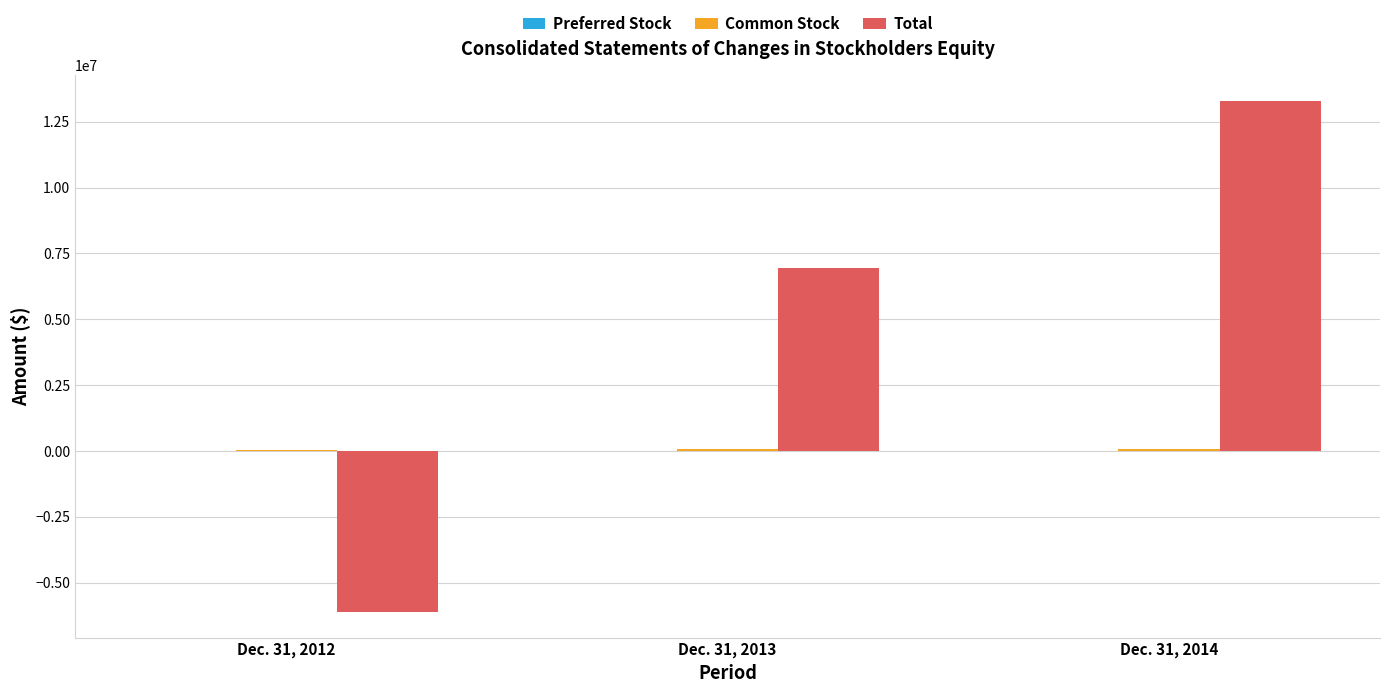

Which series changed the most between Dec. 31, 2013 and Dec. 31, 2014?

Total